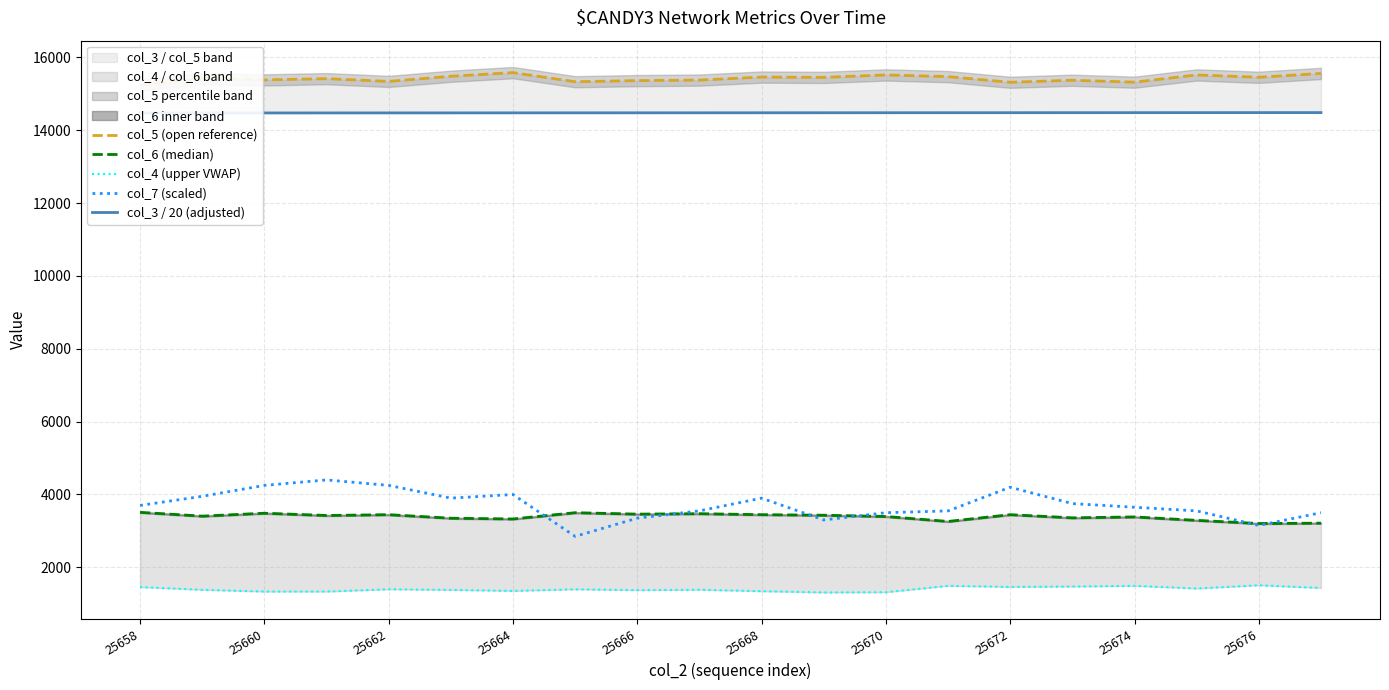

What are all the series names shown in the legend?

col_5 (open reference), col_6 (median), col_4 (upper VWAP), col_7 (scaled), col_3 / 20 (adjusted)